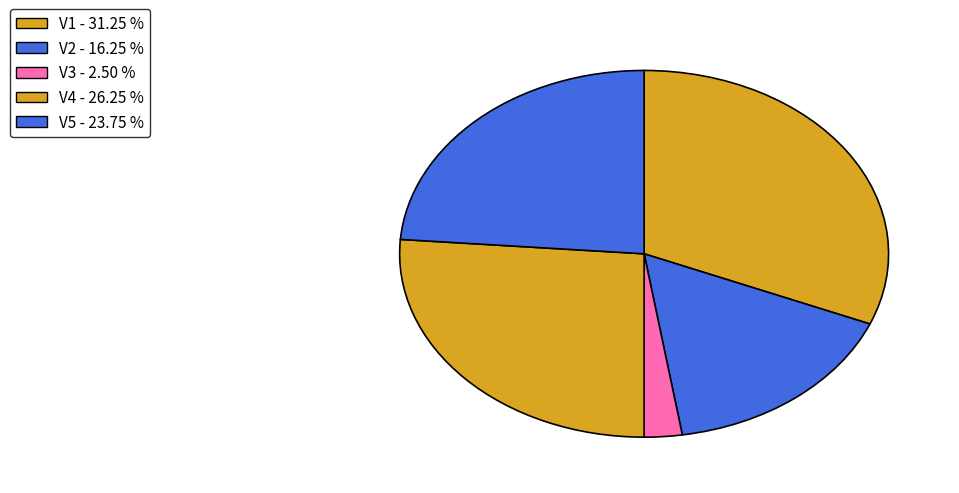

Does V1 account for over 50% of the chart?

No